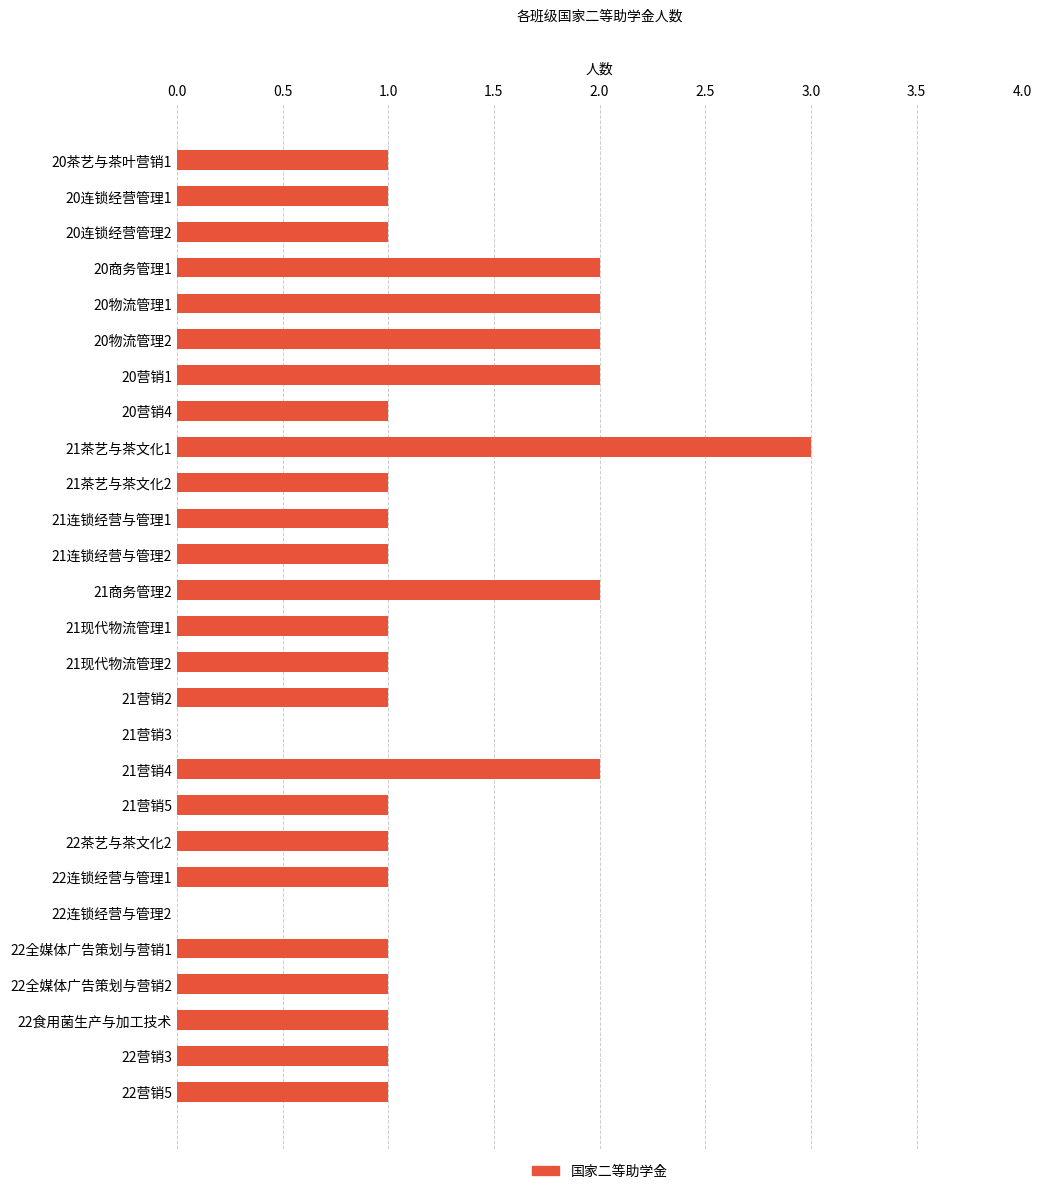

True or false: the data shows 2 at 20营销1.

True